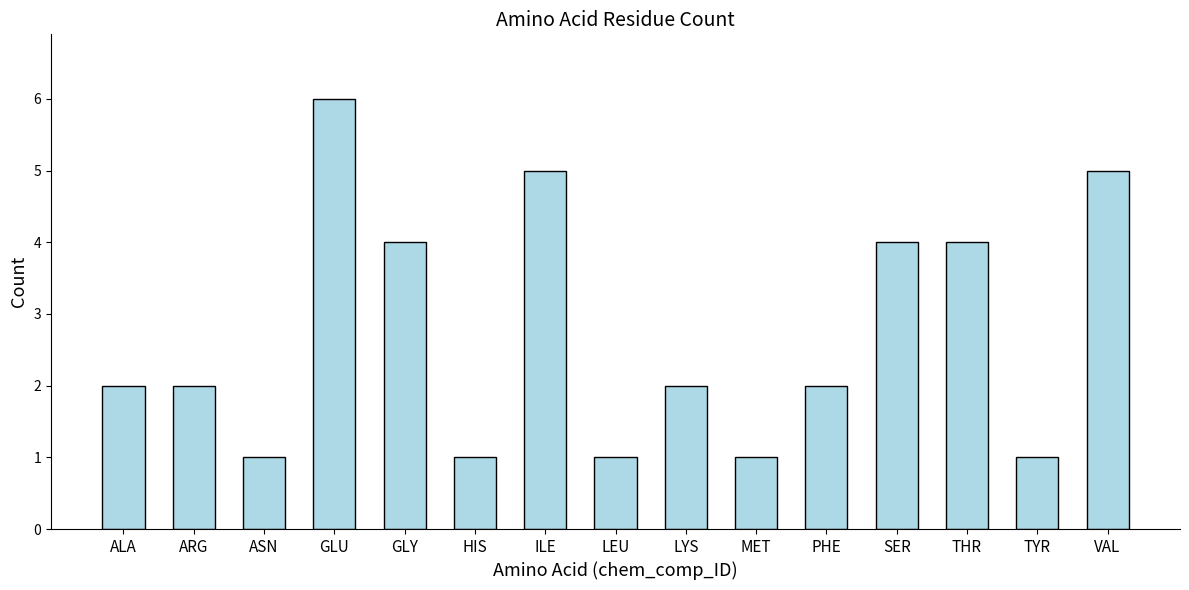

True or false: the data shows 4 at GLY.

True